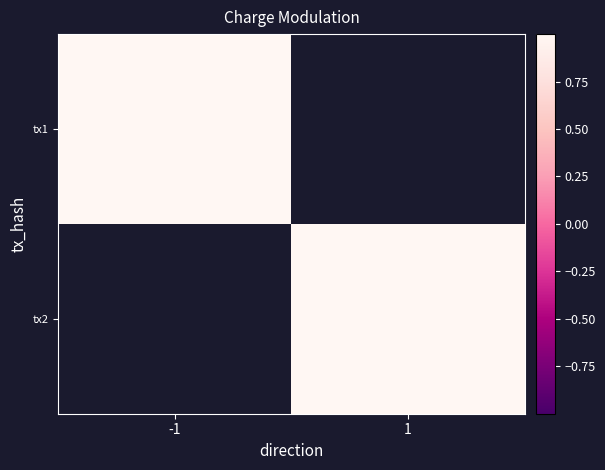

The tx2 series shows 1.1 at 1. True or false?

False